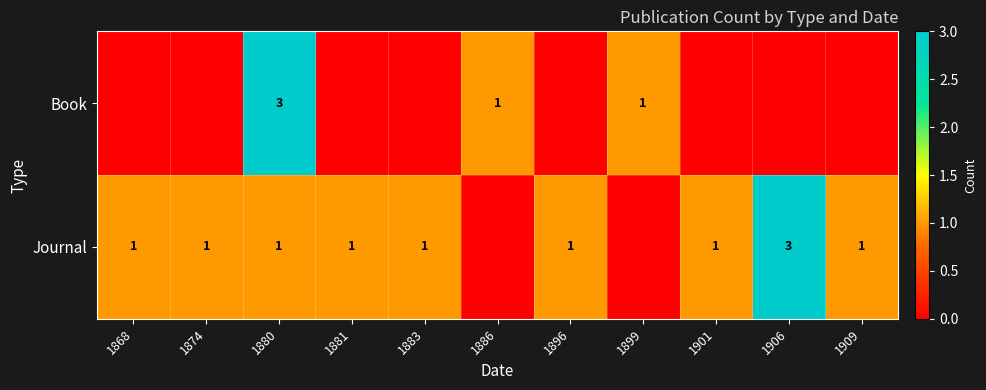

Which category has the lowest value across all series?

1868